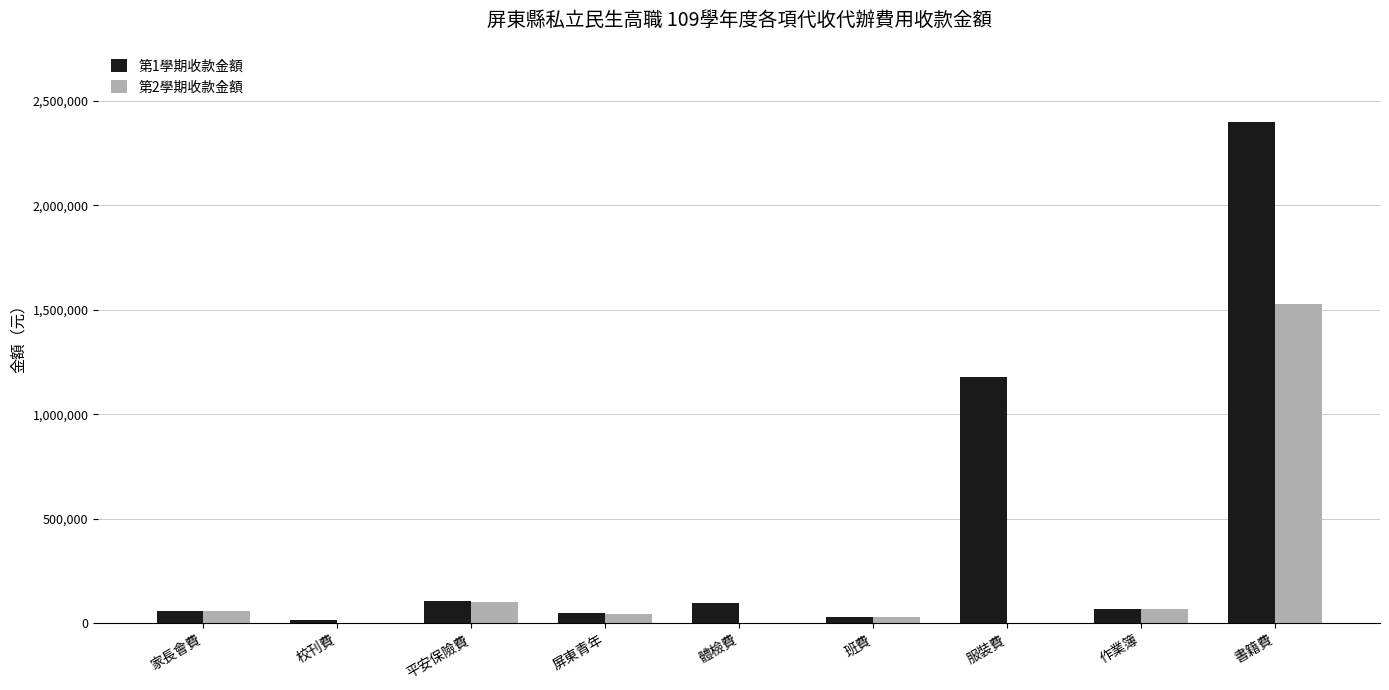

The 第1學期收款金額 series shows 100000 at 體檢費. True or false?

True